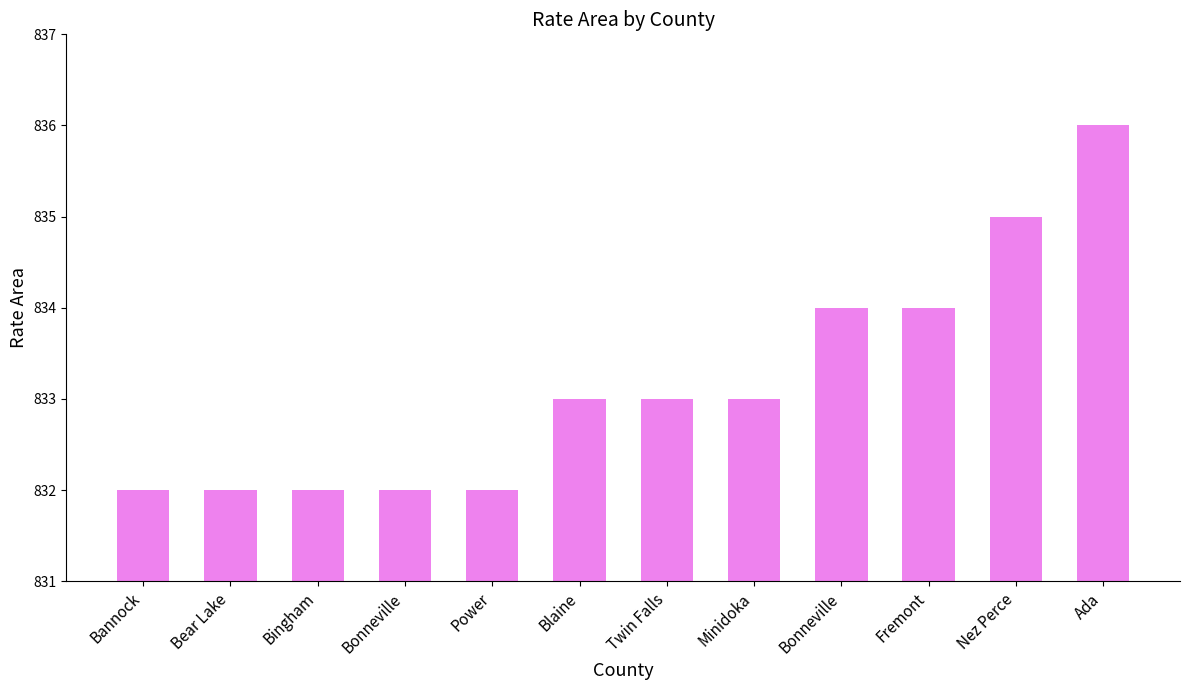

List the labels in order of value, largest first.

Ada, Nez Perce, Bonneville, Fremont, Blaine, Twin Falls, Minidoka, Bannock, Bear Lake, Bingham, Bonneville, Power